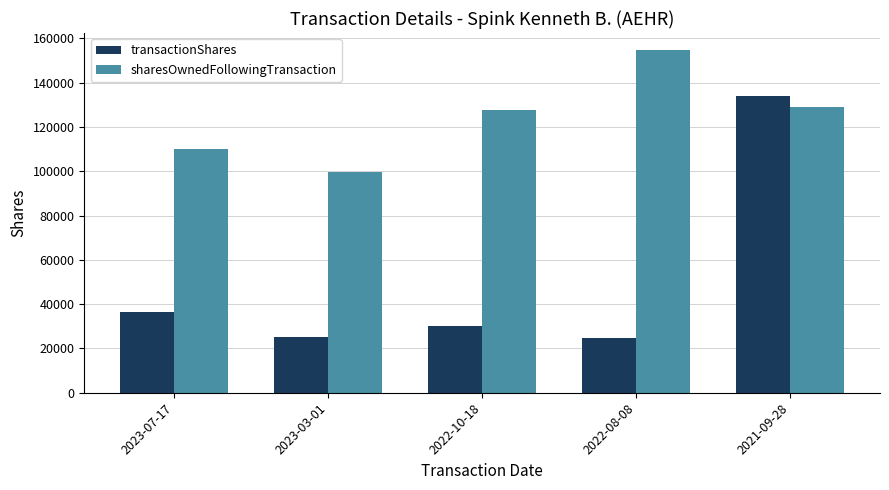

What is the difference between the transactionShares values at 2022-08-08 and 2021-09-28?

109388